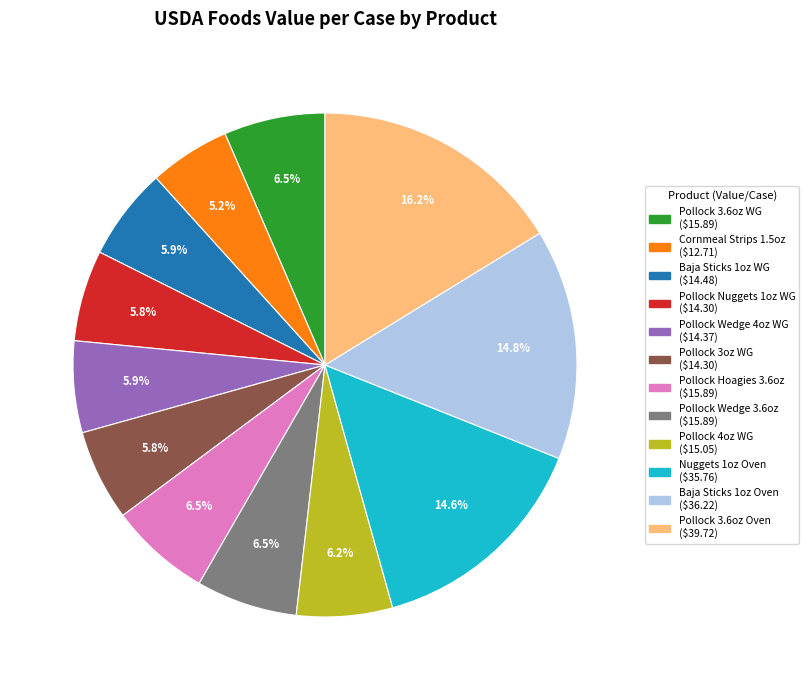

Is there any slice that represents more than half of the pie?

No